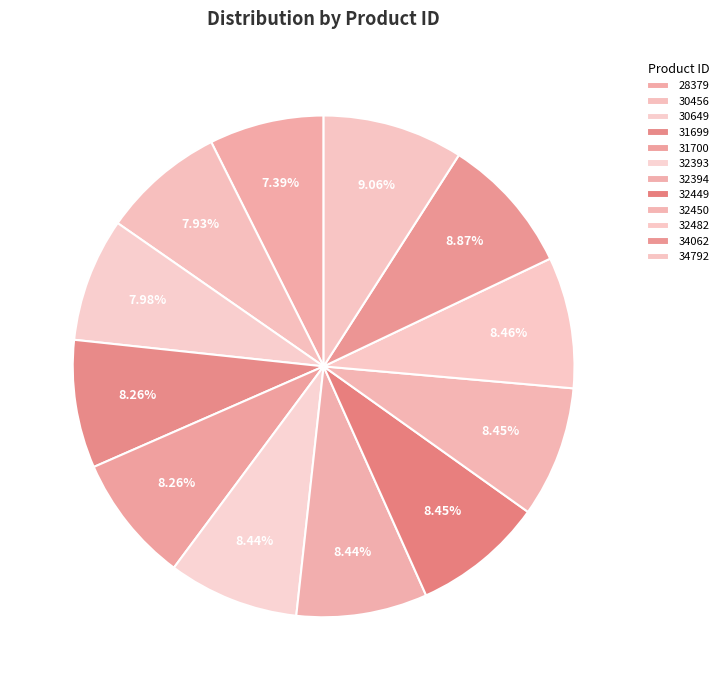

How many segments does this pie chart have?

12